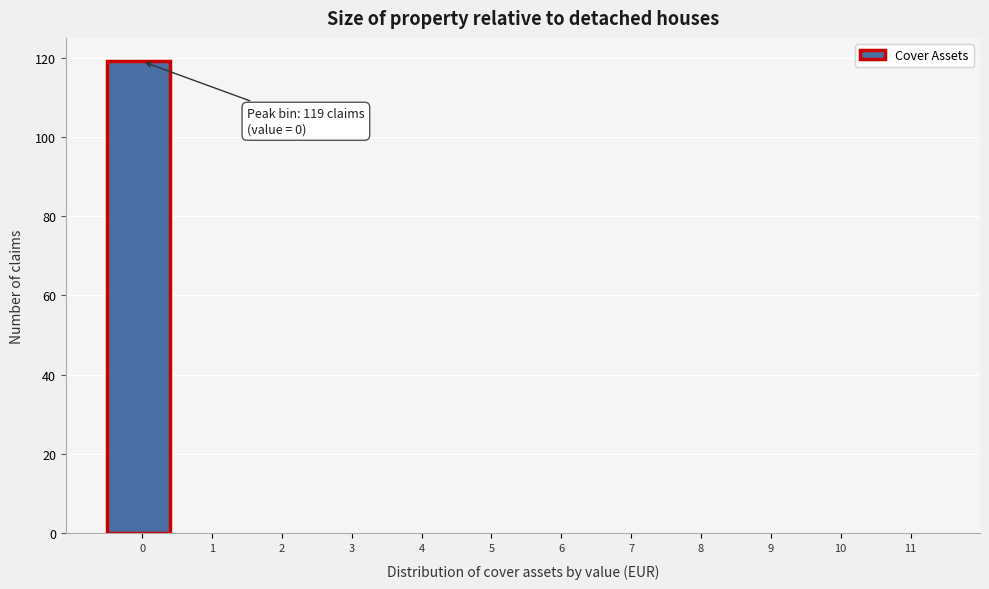

Reading left to right, transcribe all the data shown in this chart.

0=119	1=0	2=0	3=0	4=0	5=0	6=0	7=0	8=0	9=0	10=0	11=0